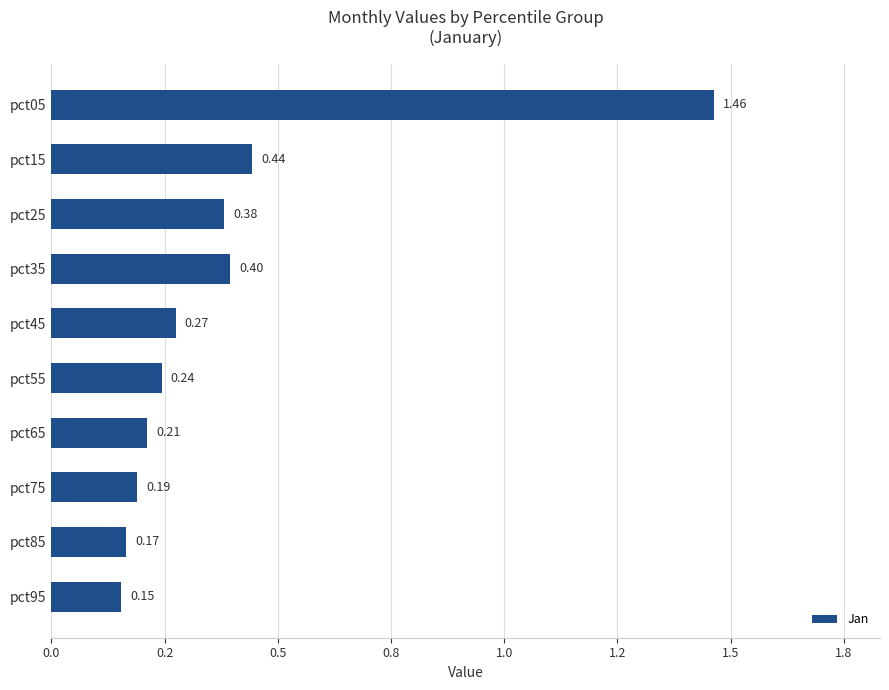

What is the difference between the maximum and minimum values?

1.3